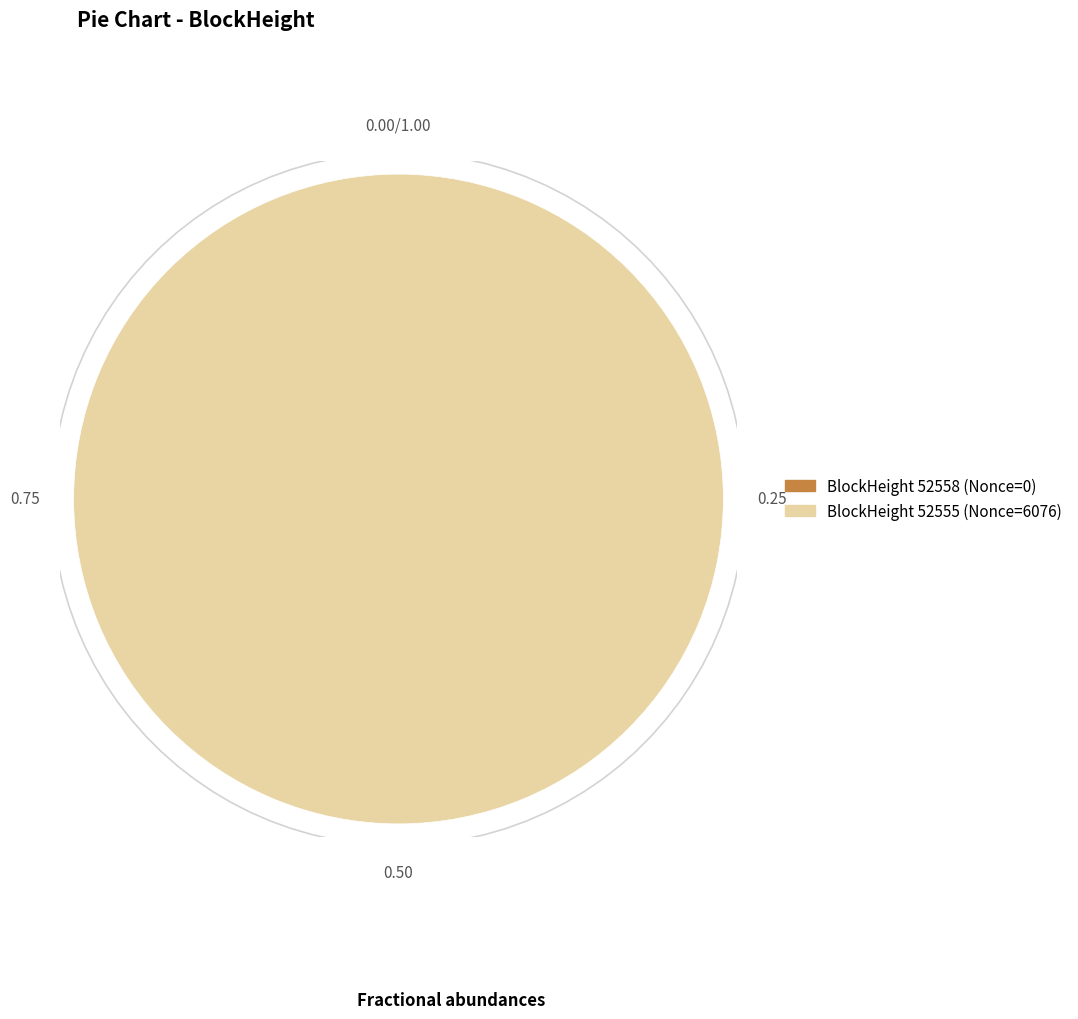

Which category accounts for the majority?

52555